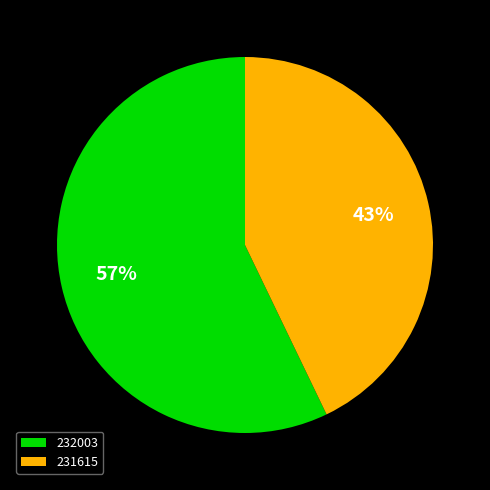

How many slices are in this pie chart?

2